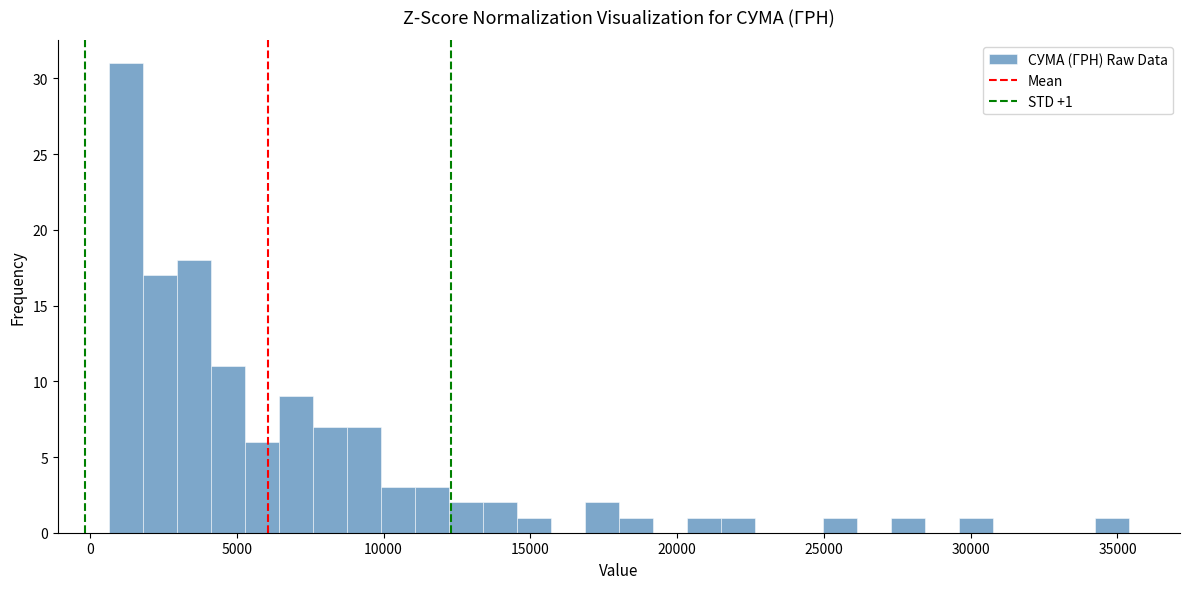

Around what value on the x-axis is the tallest bar? Give the approximate position of its centre, as read against the axis.

1000